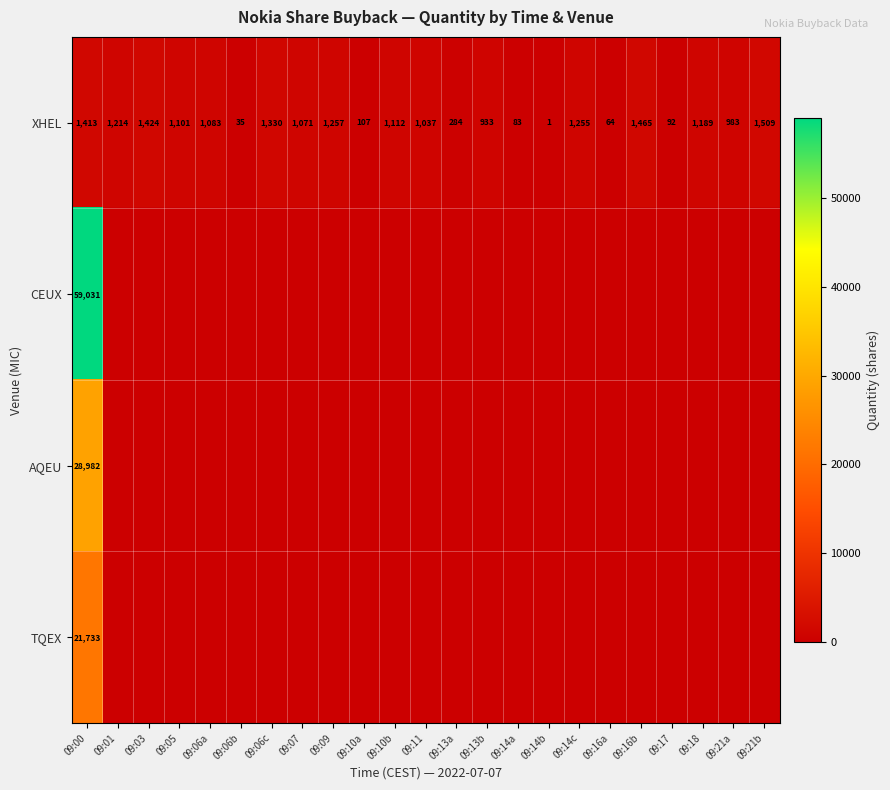

What is the average value of the XHEL series?

871